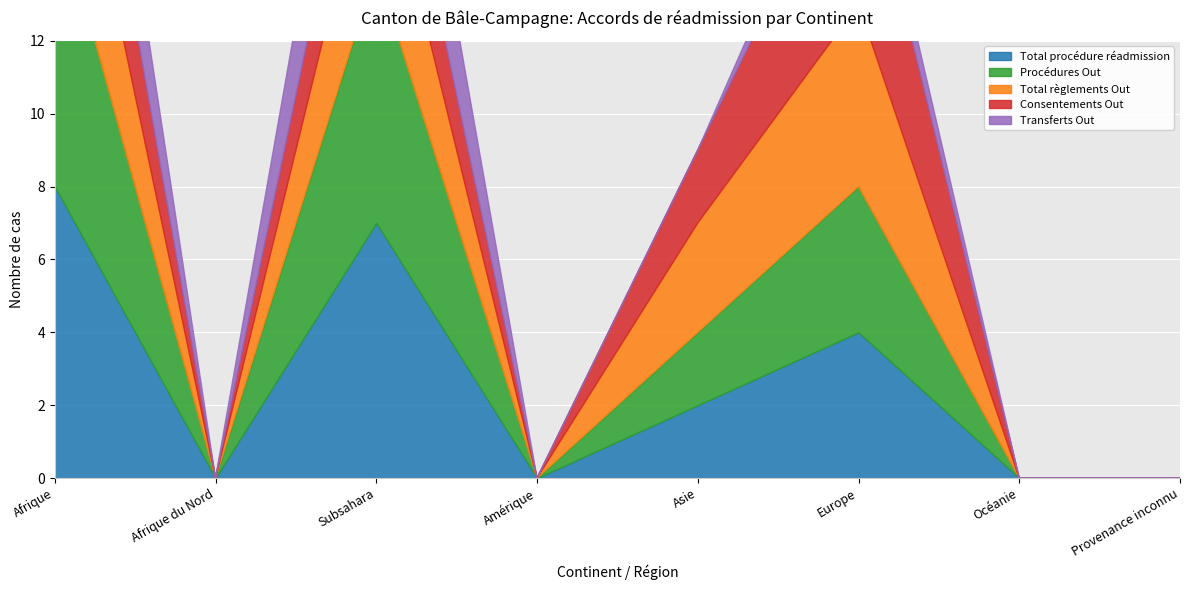

Which series has the largest range (max minus min)?

Total procédure réadmission